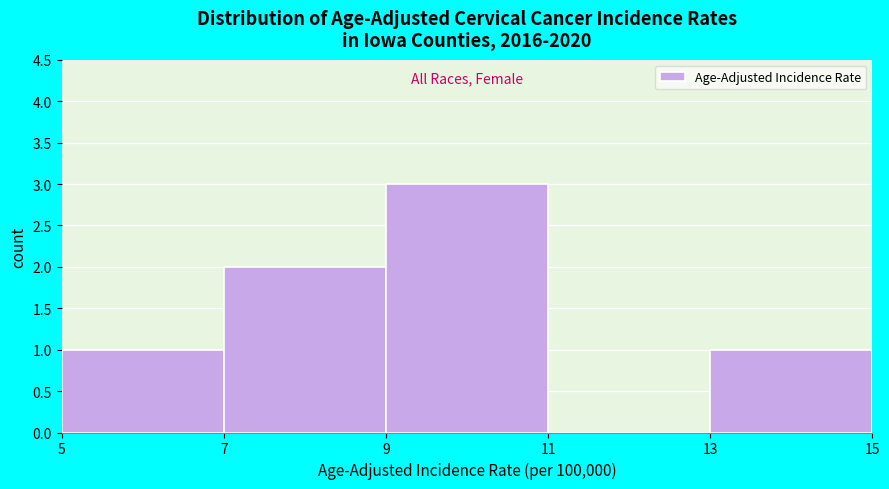

Reading left to right, list every bar in this chart as the range it spans on the x-axis followed by its height. The values are not printed on the chart, so give them approximately, as read against the axis.

5 to 7: 1
7 to 9: 2
9 to 11: 3
11 to 13: 0
13 to 15: 1